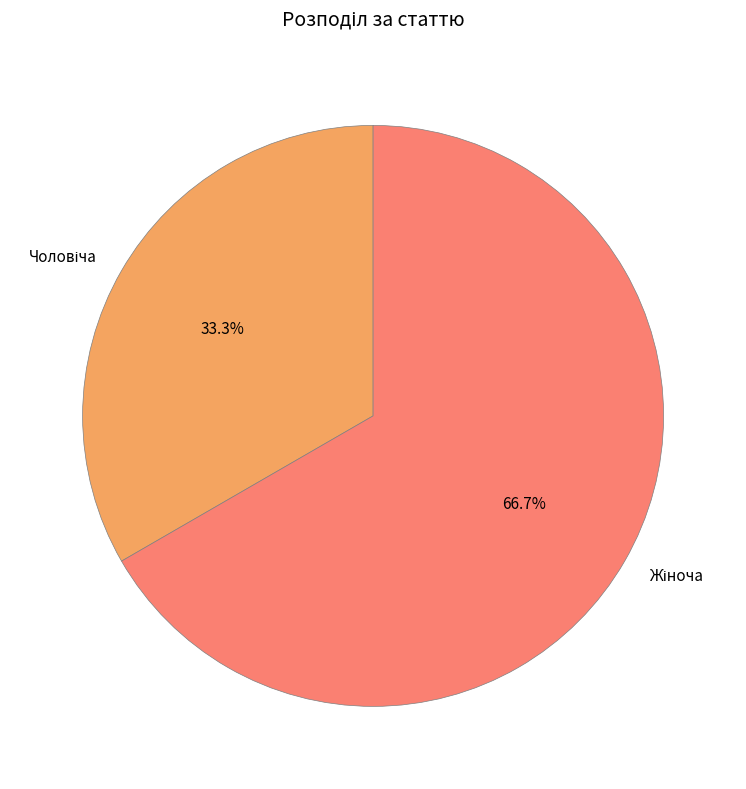

How many slices are in this pie chart?

2